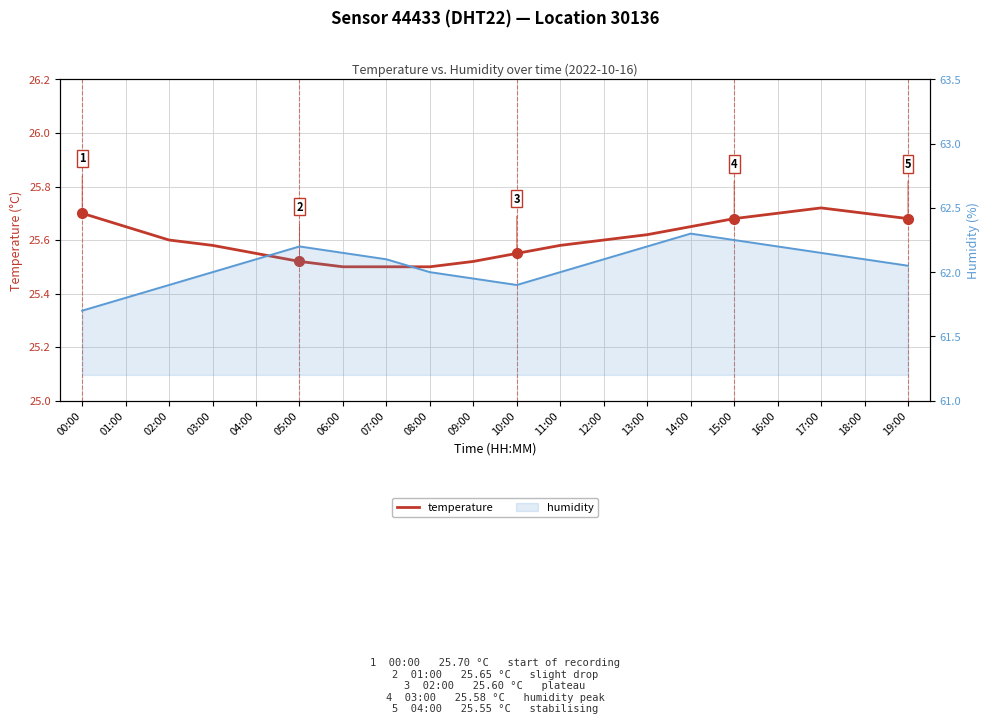

At which category does humidity reach its first local peak?

05:00